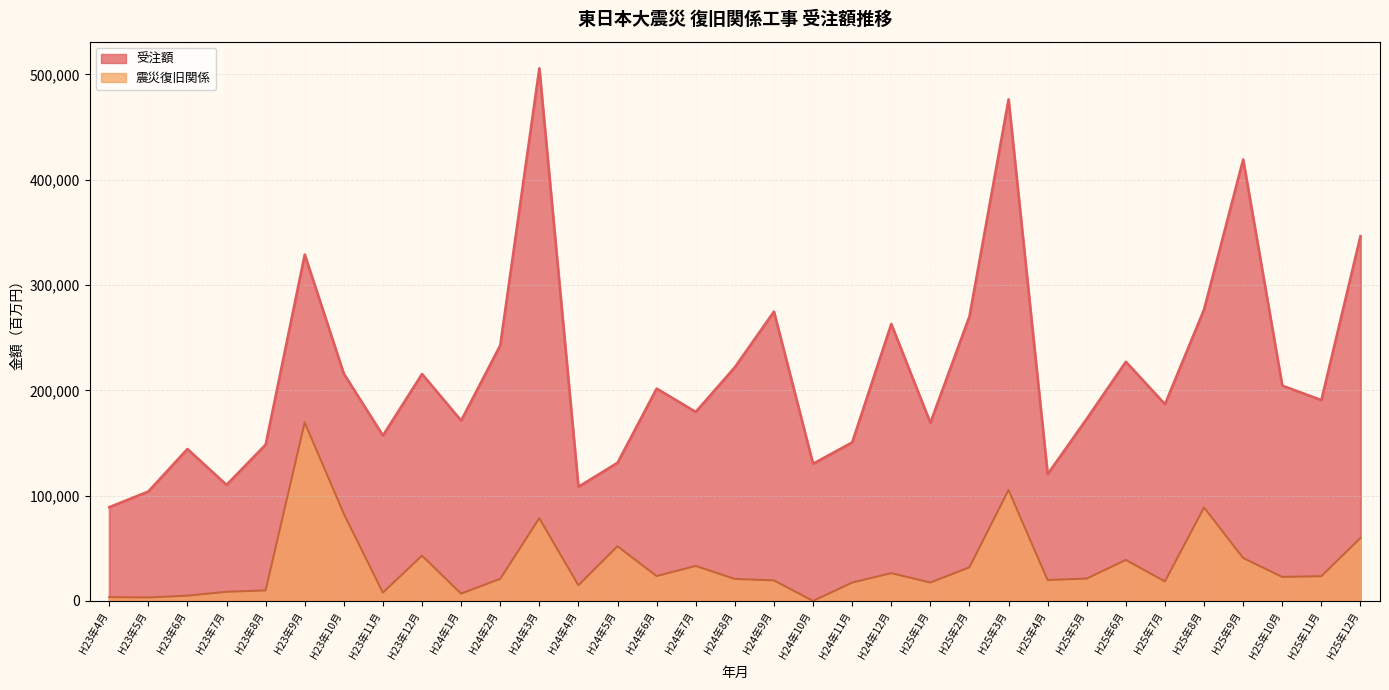

Read the 震災復旧関係 value at H25年9月.

40815.0